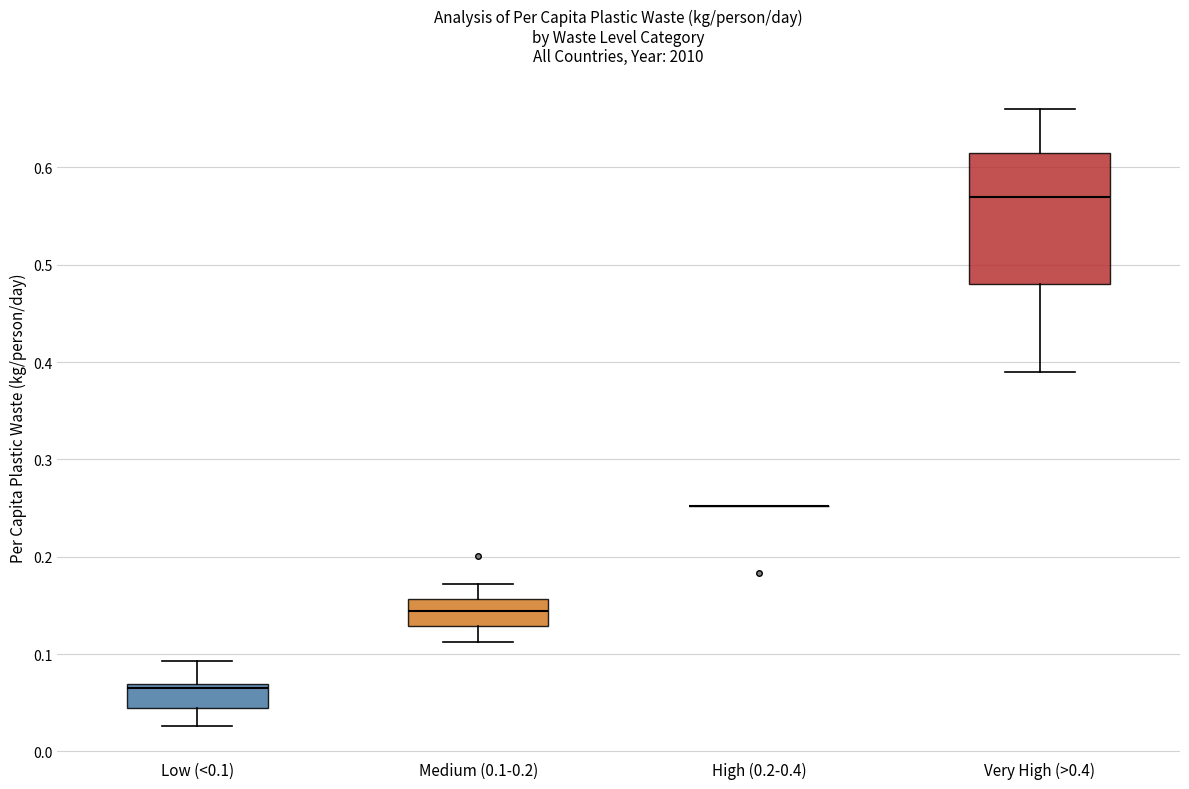

Which box is the tallest, from its lower edge to its upper edge?

Very High (>0.4)